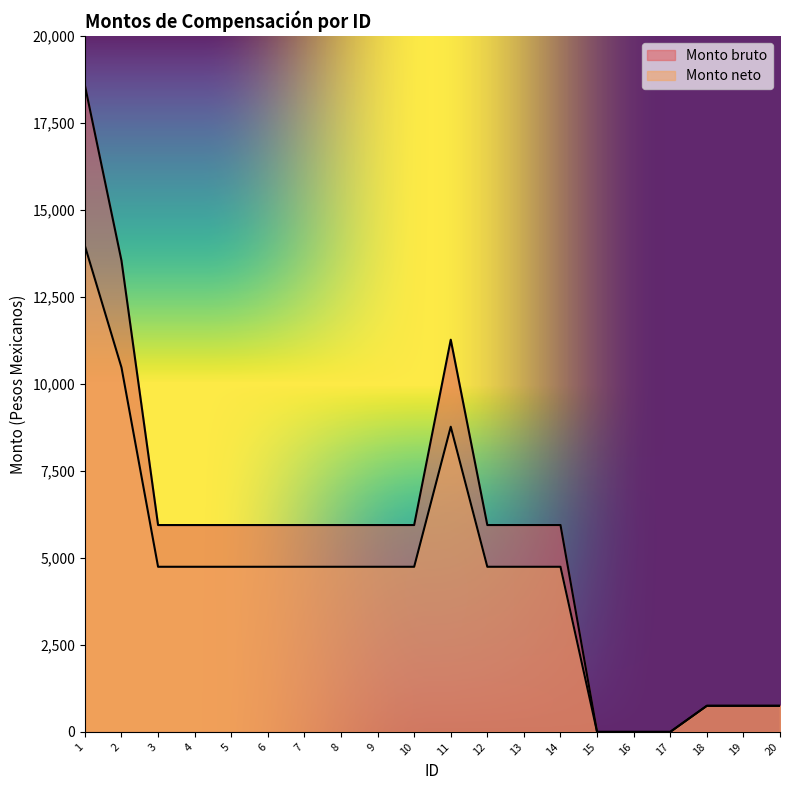

How many values in the Monto bruto series are below 5945?

6